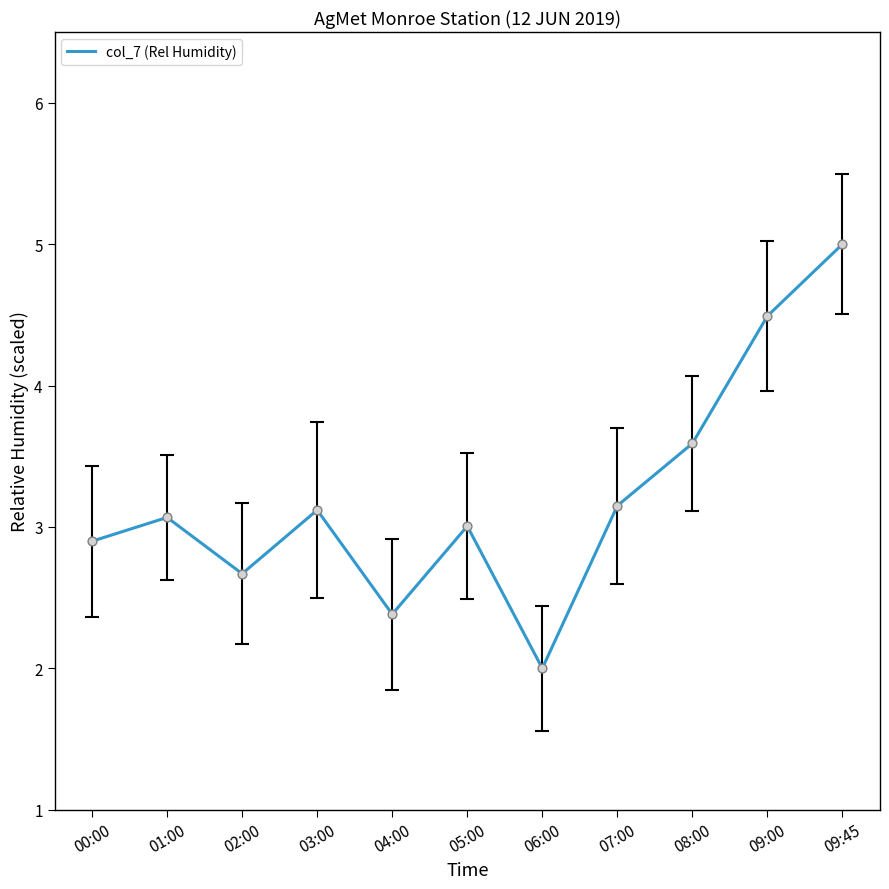

Between 05:00 and 04:00, which is larger?

05:00